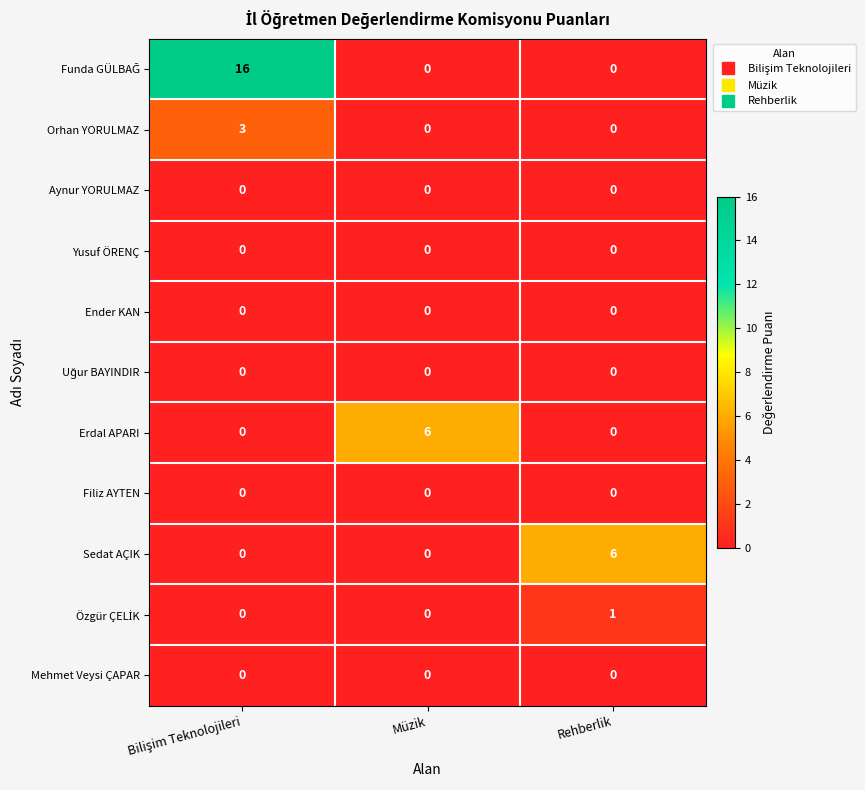

What is the greatest value displayed?

16